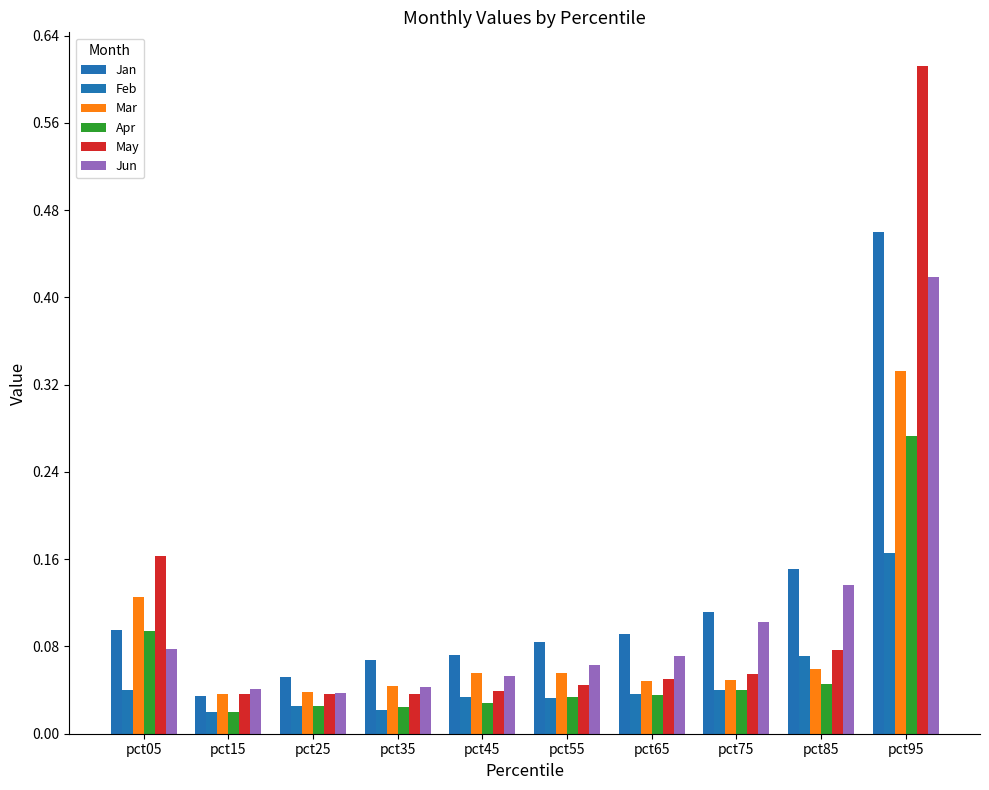

Which series has the widest spread of values?

May